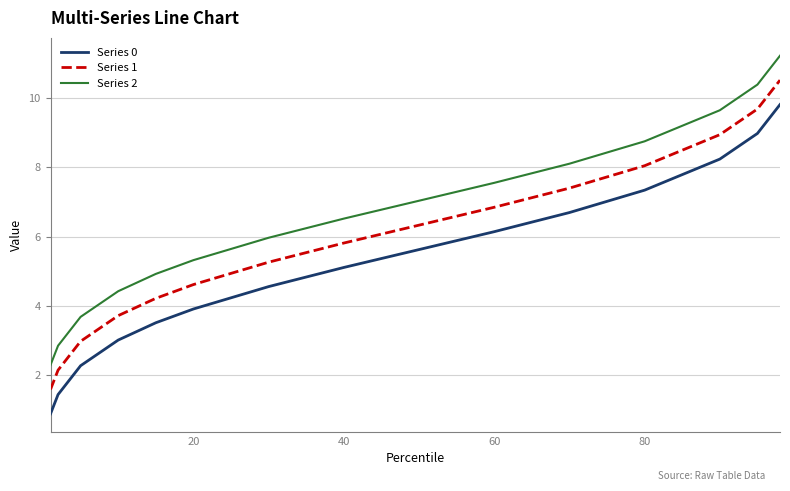

How many values in the Series 0 series are below 5?

7